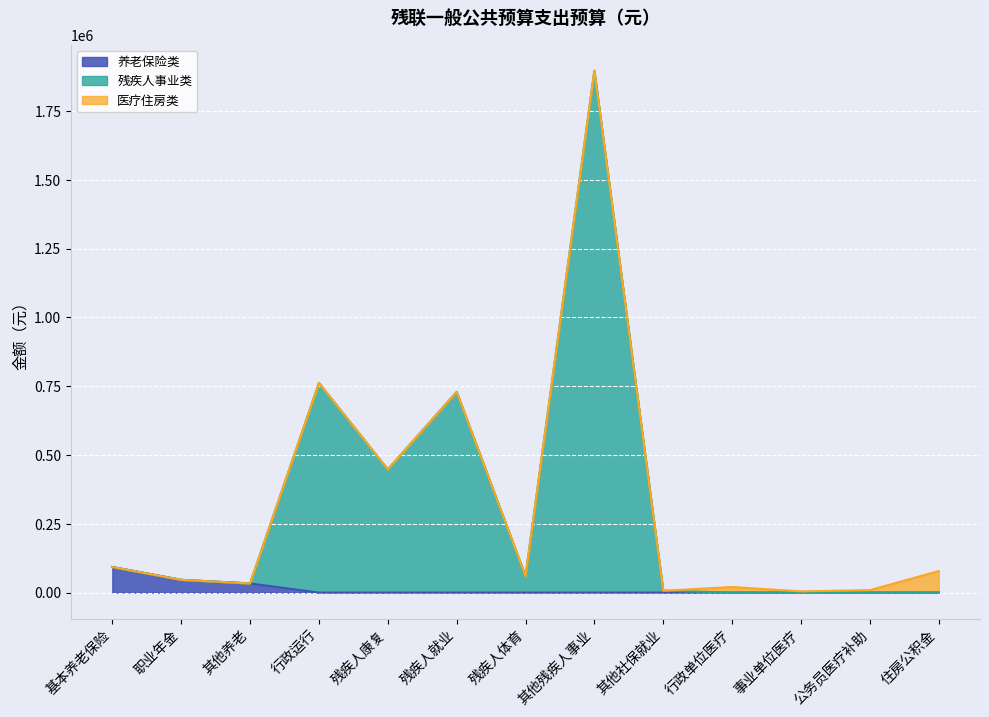

How many data points does each series have?

13